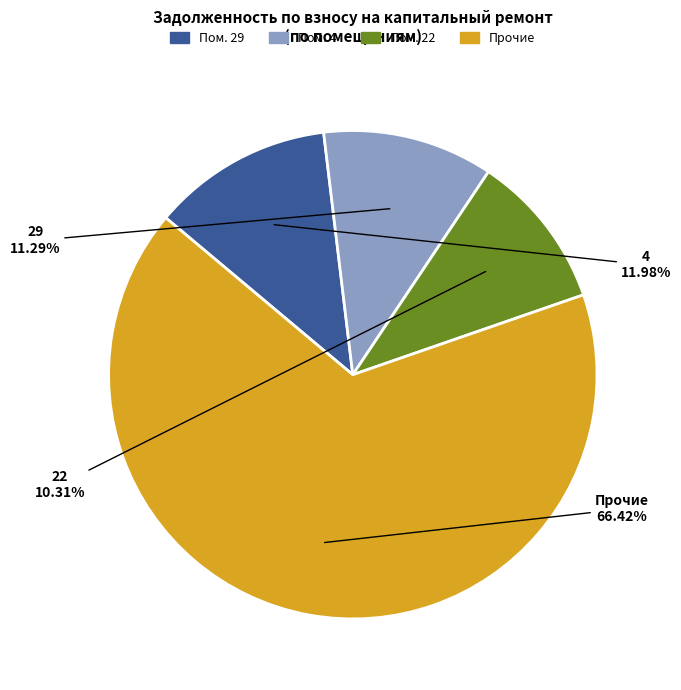

Does any single category account for the majority?

Yes